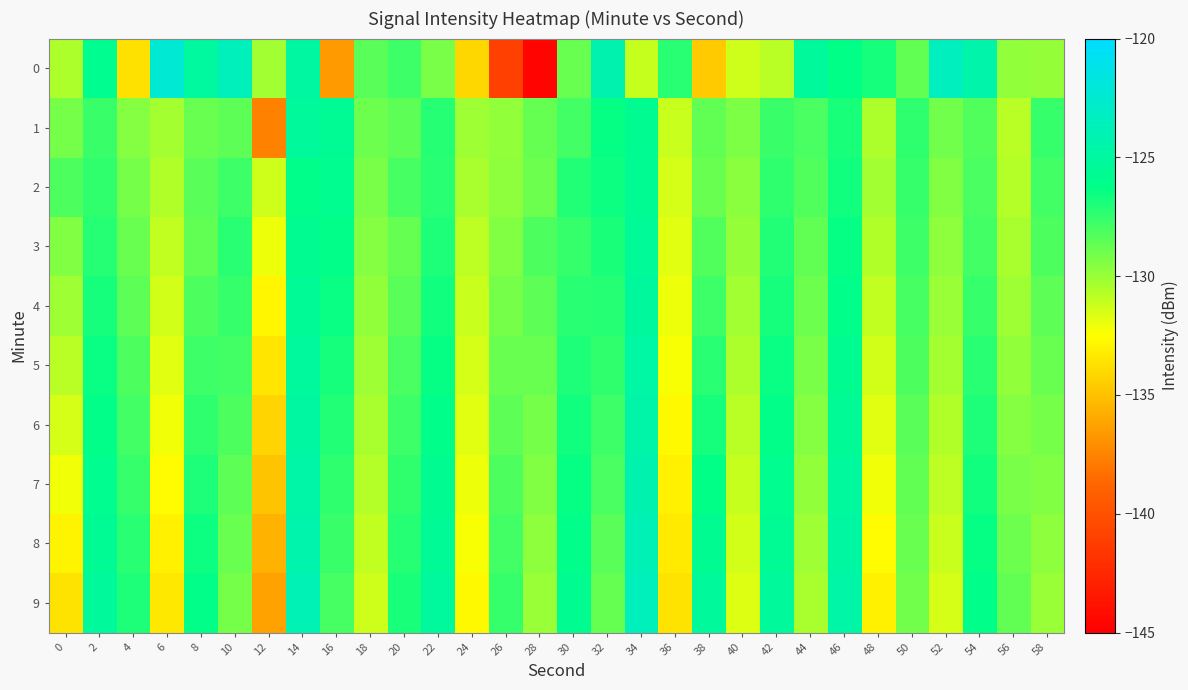

Reading left to right, list all the values displayed in this chart.

0: 0=-130.5	2=-125.9	4=-133.8	6=-122.4	8=-125.0	10=-123.6	12=-130.2	14=-124.9	16=-136.5	18=-128.4	20=-127.7	22=-129.2	24=-134.1	26=-141.0	28=-144.6	30=-128.8	32=-124.3	34=-131.1	36=-127.3	38=-134.6	40=-131.3	42=-130.8	44=-125.3	46=-126.3	48=-126.8	50=-128.7	52=-123.4	54=-124.4	56=-129.8	58=-129.9
1: 0=-129.1	2=-127.7	4=-129.5	6=-130.3	8=-128.8	10=-128.5	12=-137.7	14=-125.3	16=-125.6	18=-128.9	20=-128.5	22=-127.2	24=-130.1	26=-129.8	28=-128.7	30=-127.9	32=-126.4	34=-125.8	36=-131.2	38=-128.6	40=-129.3	42=-127.7	44=-128.1	46=-126.9	48=-130.5	50=-127.4	52=-129.0	54=-128.3	56=-130.8	58=-127.6
2: 0=-128.2	2=-127.5	4=-129.1	6=-130.6	8=-128.4	10=-127.8	12=-131.3	14=-126.1	16=-125.9	18=-129.2	20=-128.0	22=-127.3	24=-130.4	26=-129.7	28=-128.9	30=-127.1	32=-126.6	34=-125.7	36=-131.5	38=-128.8	40=-129.6	42=-127.4	44=-128.3	46=-126.7	48=-130.2	50=-127.6	52=-129.4	54=-128.1	56=-130.7	58=-127.9
3: 0=-129.4	2=-127.2	4=-128.8	6=-131.0	8=-128.6	10=-127.3	12=-132.1	14=-125.8	16=-126.2	18=-129.5	20=-128.7	22=-127.0	24=-130.9	26=-129.4	28=-128.2	30=-127.6	32=-126.9	34=-125.4	36=-131.8	38=-128.3	40=-129.9	42=-127.1	44=-128.6	46=-126.4	48=-130.6	50=-127.8	52=-129.7	54=-127.9	56=-130.4	58=-128.2
4: 0=-130.1	2=-126.8	4=-128.5	6=-131.4	8=-128.2	10=-127.6	12=-132.8	14=-125.5	16=-126.5	18=-129.8	20=-128.4	22=-126.7	24=-131.2	26=-129.1	28=-128.5	30=-127.3	32=-127.2	34=-125.1	36=-132.1	38=-127.8	40=-130.2	42=-126.8	44=-128.9	46=-126.1	48=-131.0	50=-128.0	52=-130.0	54=-127.6	56=-130.1	58=-128.5
5: 0=-130.8	2=-126.5	4=-128.2	6=-131.8	8=-127.8	10=-127.9	12=-133.5	14=-125.2	16=-126.8	18=-130.1	20=-128.1	22=-126.4	24=-131.5	26=-128.8	28=-128.8	30=-127.0	32=-127.5	34=-124.8	36=-132.4	38=-127.3	40=-130.5	42=-126.5	44=-129.2	46=-125.8	48=-131.4	50=-128.2	52=-130.3	54=-127.3	56=-129.8	58=-128.8
6: 0=-131.5	2=-126.2	4=-127.9	6=-132.2	8=-127.4	10=-128.2	12=-134.2	14=-124.9	16=-127.1	18=-130.4	20=-127.8	22=-126.1	24=-131.8	26=-128.5	28=-129.1	30=-126.7	32=-127.8	34=-124.5	36=-132.7	38=-126.8	40=-130.8	42=-126.2	44=-129.5	46=-125.5	48=-131.8	50=-128.4	52=-130.6	54=-127.0	56=-129.5	58=-129.1
7: 0=-132.2	2=-125.9	4=-127.6	6=-132.6	8=-127.0	10=-128.5	12=-134.9	14=-124.6	16=-127.4	18=-130.7	20=-127.5	22=-125.8	24=-132.1	26=-128.2	28=-129.4	30=-126.4	32=-128.1	34=-124.2	36=-133.0	38=-126.3	40=-131.1	42=-125.9	44=-129.8	46=-125.2	48=-132.2	50=-128.6	52=-130.9	54=-126.7	56=-129.2	58=-129.4
8: 0=-132.9	2=-125.6	4=-127.3	6=-133.0	8=-126.6	10=-128.8	12=-135.6	14=-124.3	16=-127.7	18=-131.0	20=-127.2	22=-125.5	24=-132.4	26=-127.9	28=-129.7	30=-126.1	32=-128.4	34=-123.9	36=-133.3	38=-125.8	40=-131.4	42=-125.6	44=-130.1	46=-124.9	48=-132.6	50=-128.8	52=-131.2	54=-126.4	56=-128.9	58=-129.7
9: 0=-133.6	2=-125.3	4=-127.0	6=-133.4	8=-126.2	10=-129.1	12=-136.3	14=-124.0	16=-128.0	18=-131.3	20=-126.9	22=-125.2	24=-132.7	26=-127.6	28=-130.0	30=-125.8	32=-128.7	34=-123.6	36=-133.6	38=-125.3	40=-131.7	42=-125.3	44=-130.4	46=-124.6	48=-133.0	50=-129.0	52=-131.5	54=-126.1	56=-128.6	58=-130.0